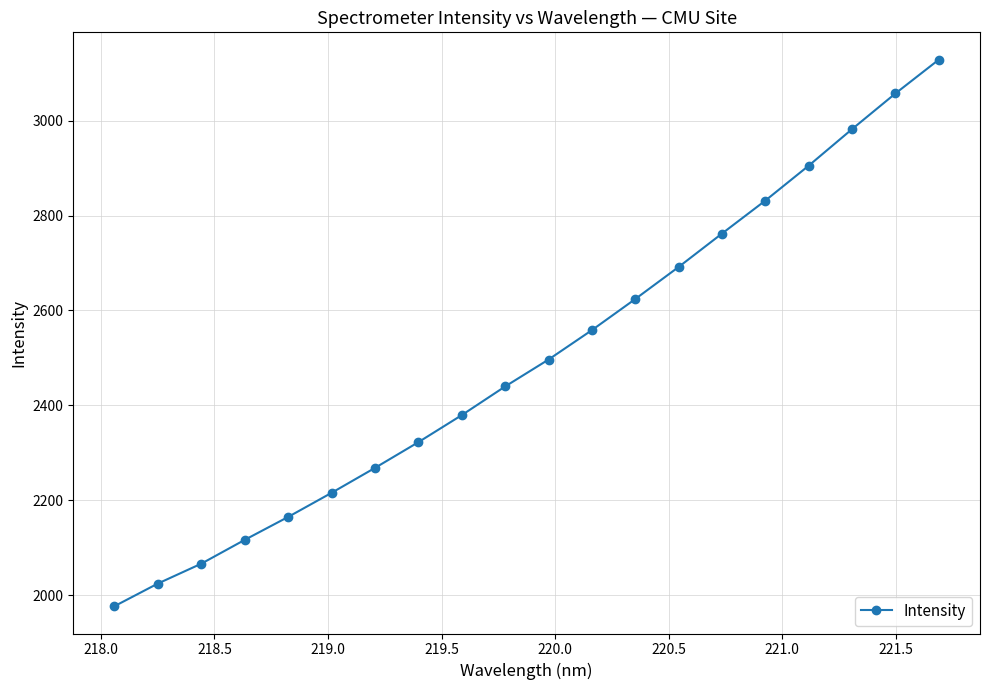

What is the minimum value shown in the chart?

1976.9